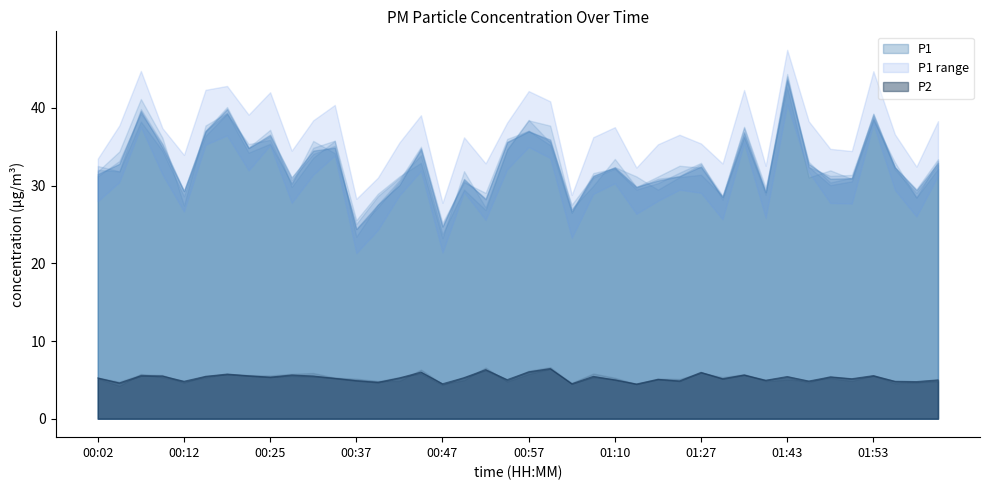

What is the minimum value for P2?

4.5